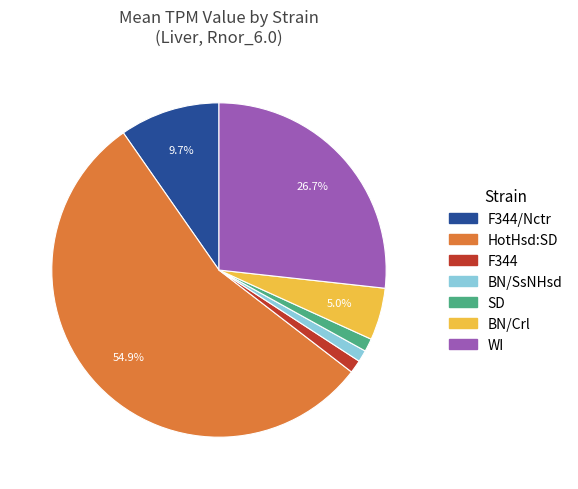

Does any single category account for the majority?

Yes